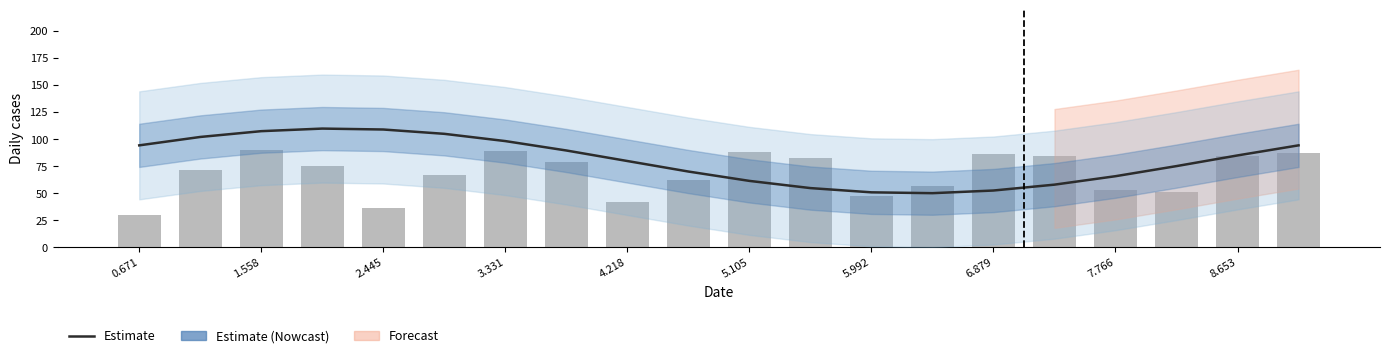

Which category has the lowest value in the Daily cases (bar) series?

0.671